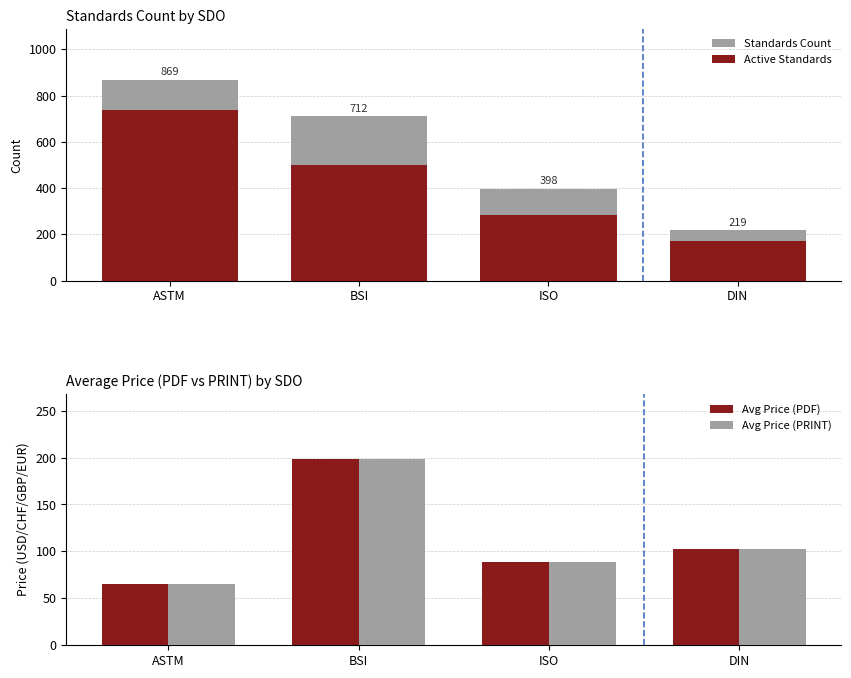

True or false: Avg Price (PDF) has a value of 105.7 at ASTM.

False